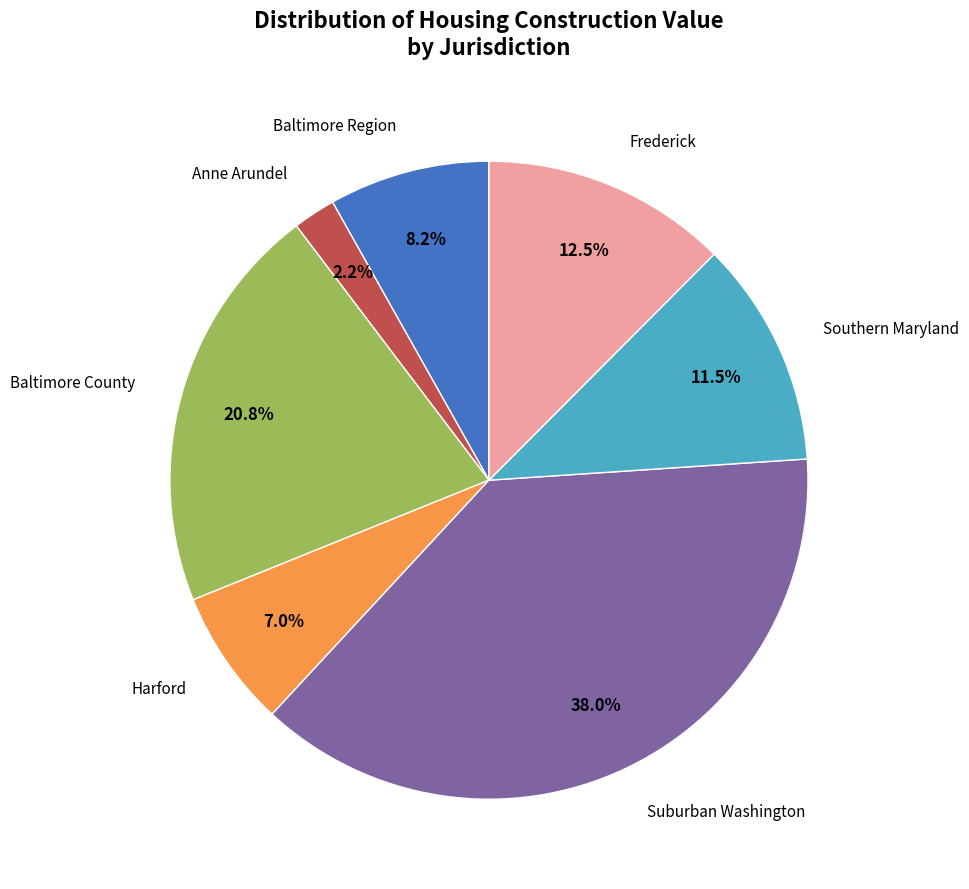

Is there any slice that represents more than half of the pie?

No